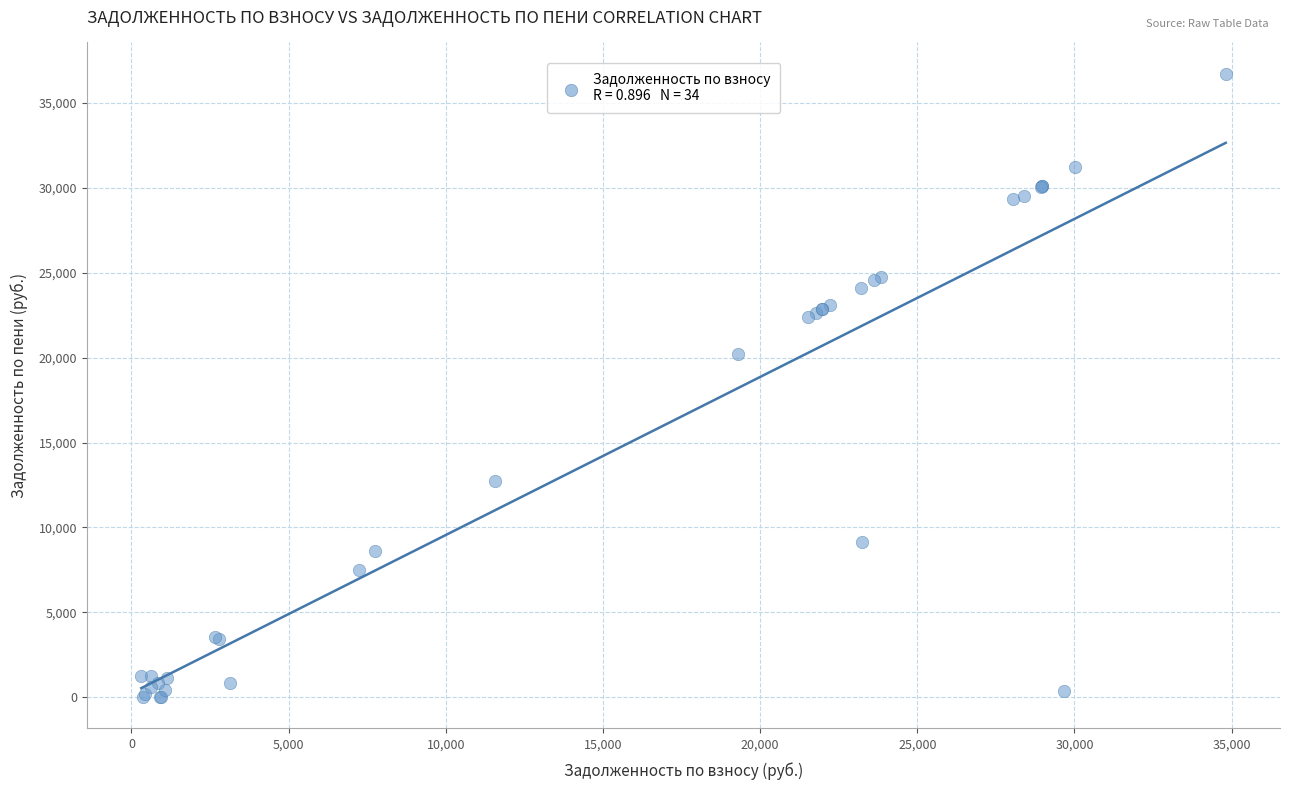

What Y value in the scatter plot is closest to 18365?

20188.9